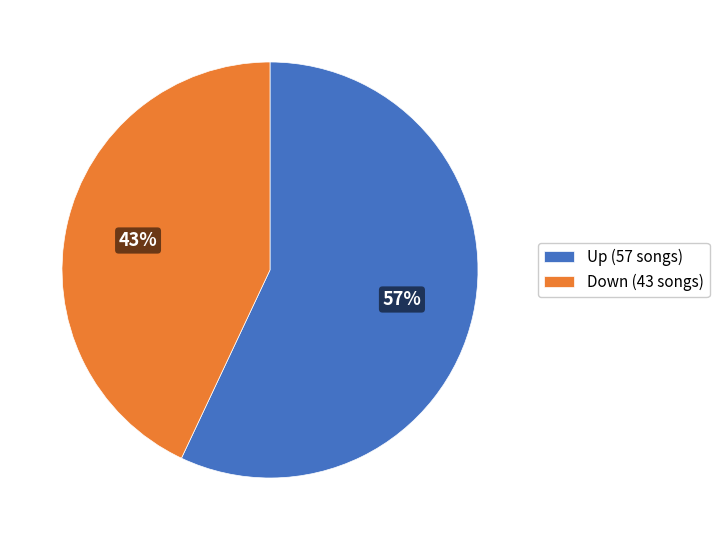

Count the number of slices in the pie.

2